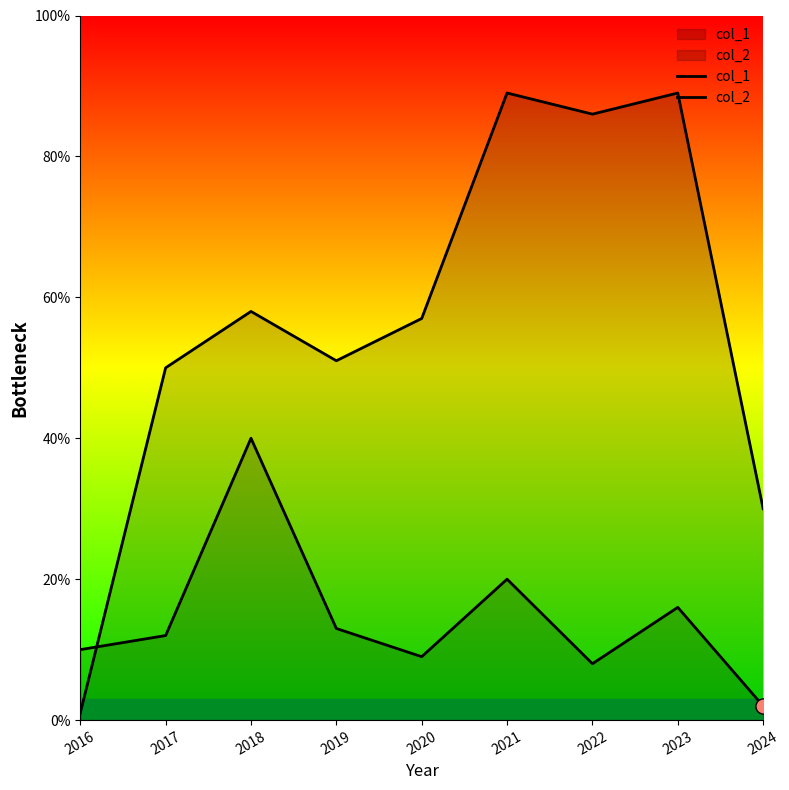

What is the total value across all series at 2016?

11